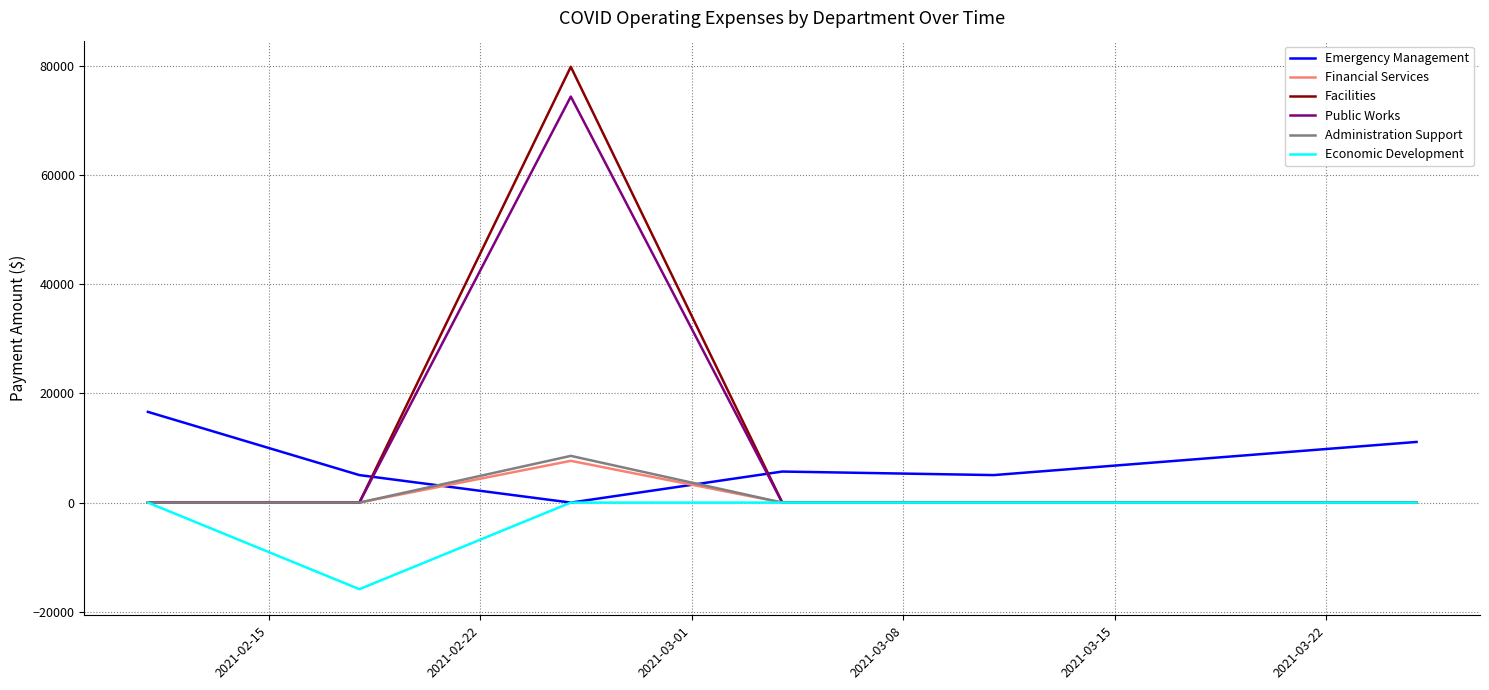

Which series has the largest total across all categories?

Facilities